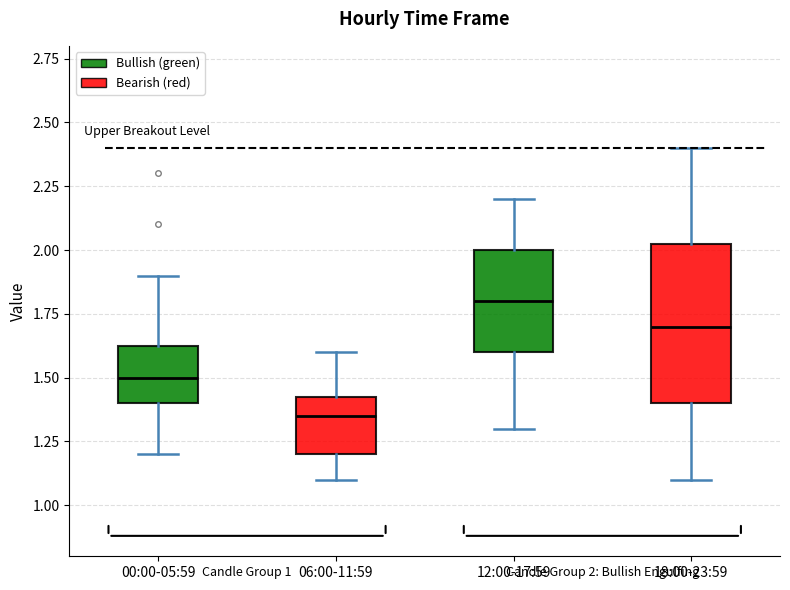

Which box's median line is the lowest?

06:00-11:59